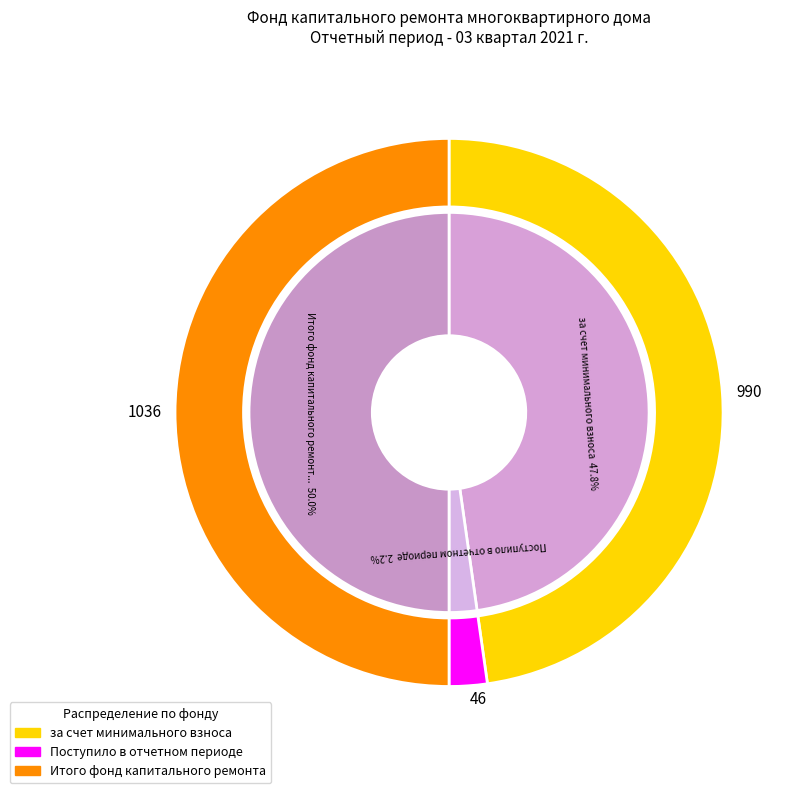

Does any single category account for the majority?

No